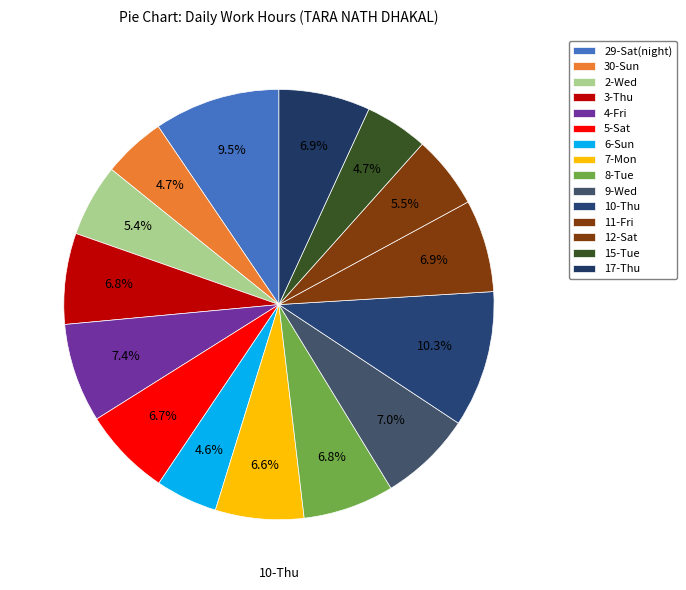

Combined, what portion of the pie is 2-Wed and 15-Tue?

10.2%